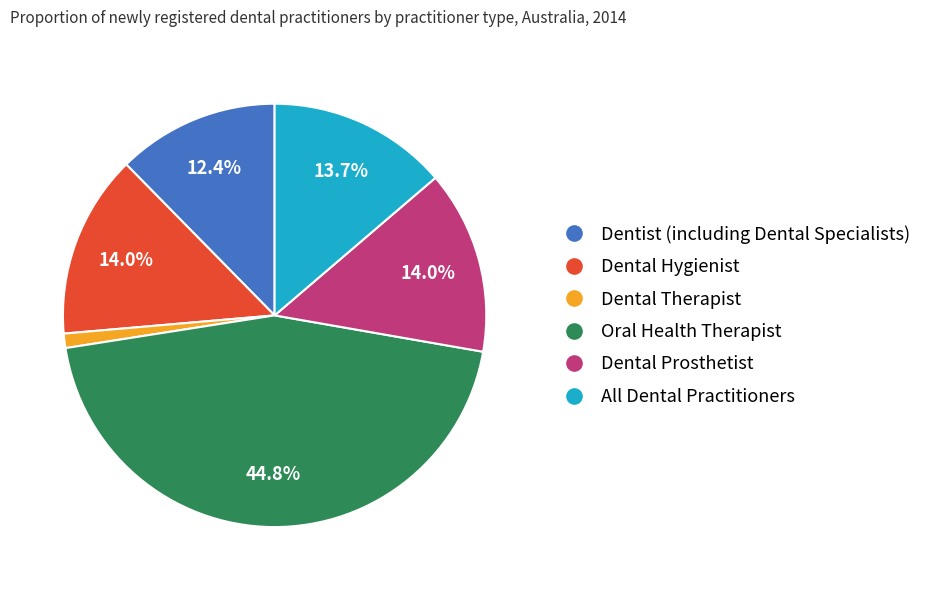

Approximately how many times larger is the value at Oral Health Therapist compared to Dentist (including Dental Specialists)?

3.6